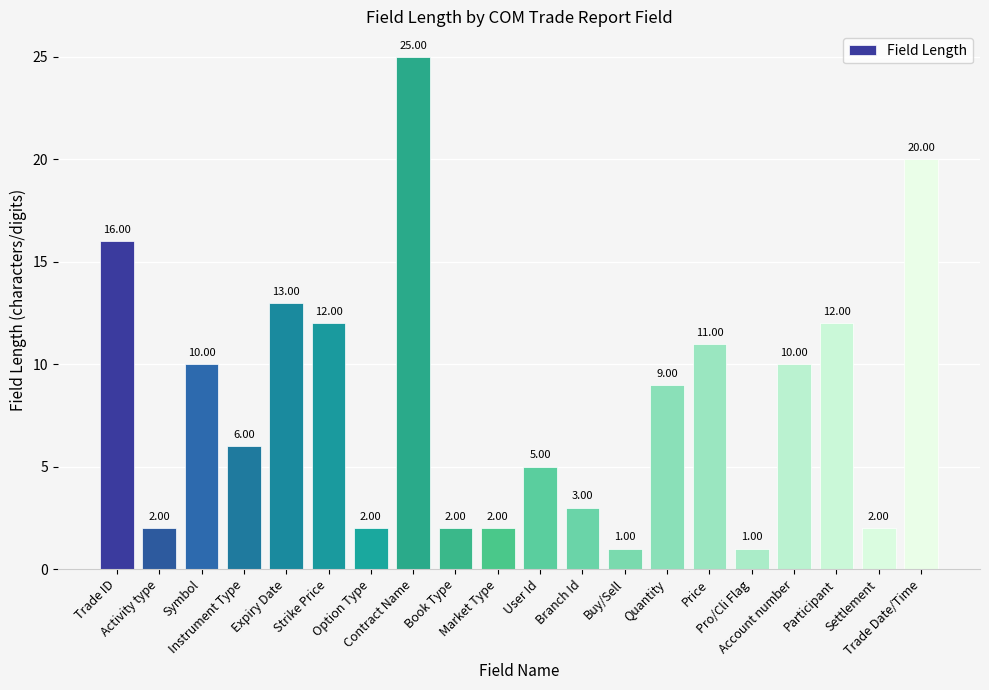

Is it true that the value at Instrument Type is 8?

False